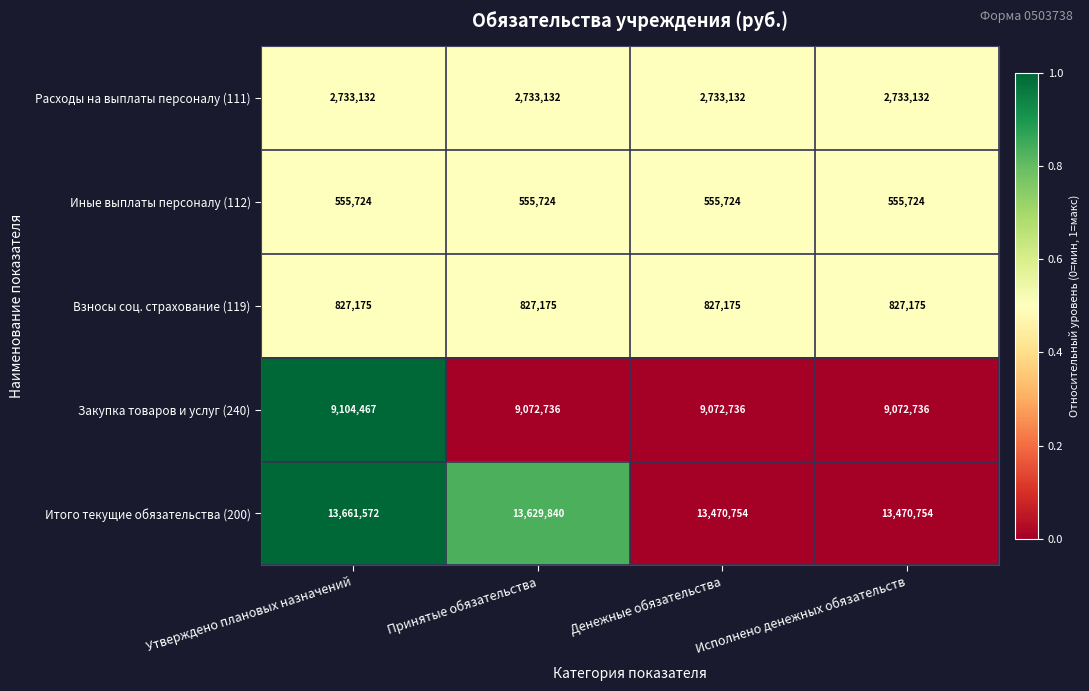

What is the total value across all series at Денежные обязательства?

26659521